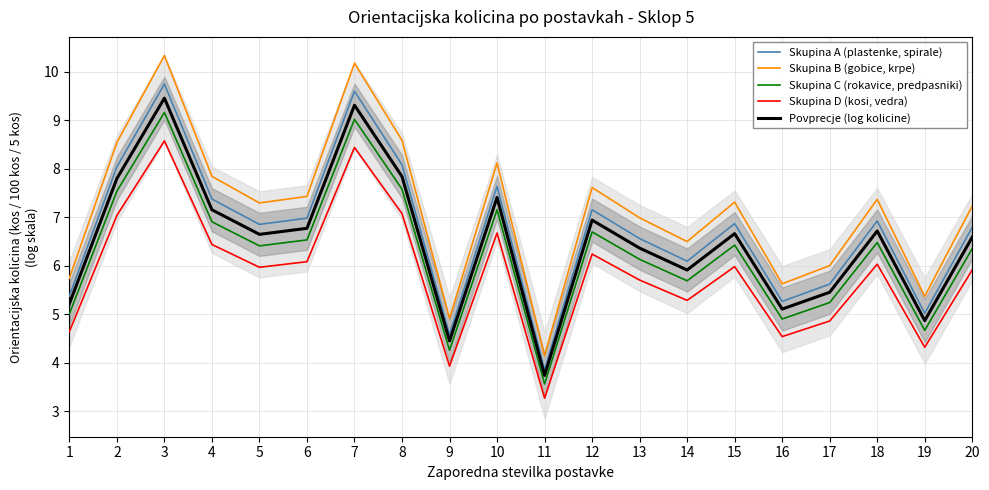

True or false: Skupina A (plastenke, spirale) has a value of 7.2 at 12.

True